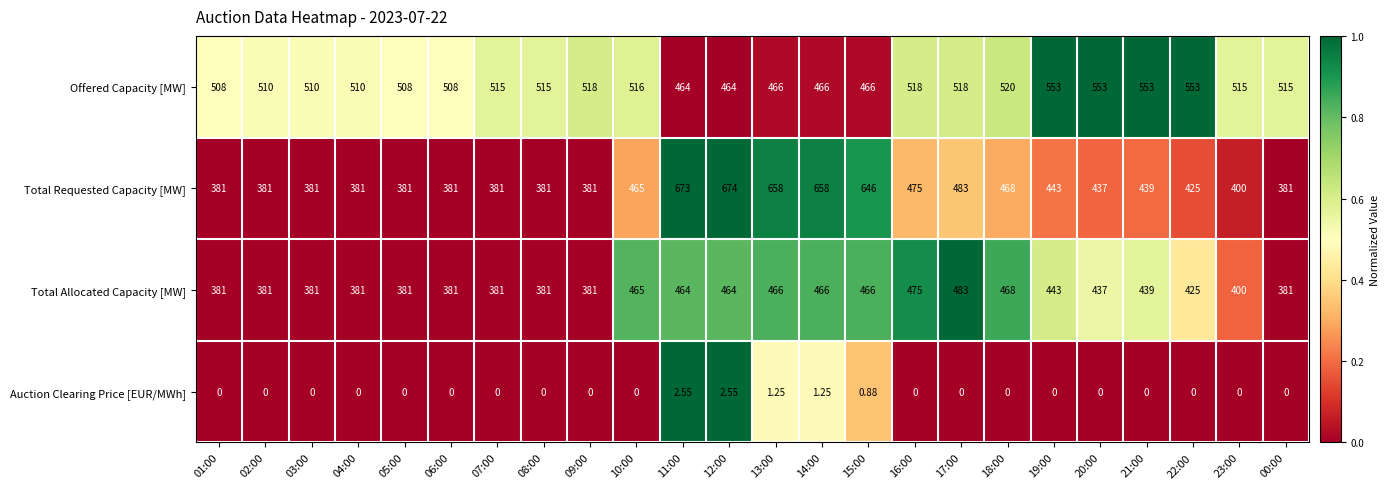

Is the value of Offered Capacity [MW] at 10:00 greater than the value of Total Allocated Capacity [MW] at 00:00?

Yes